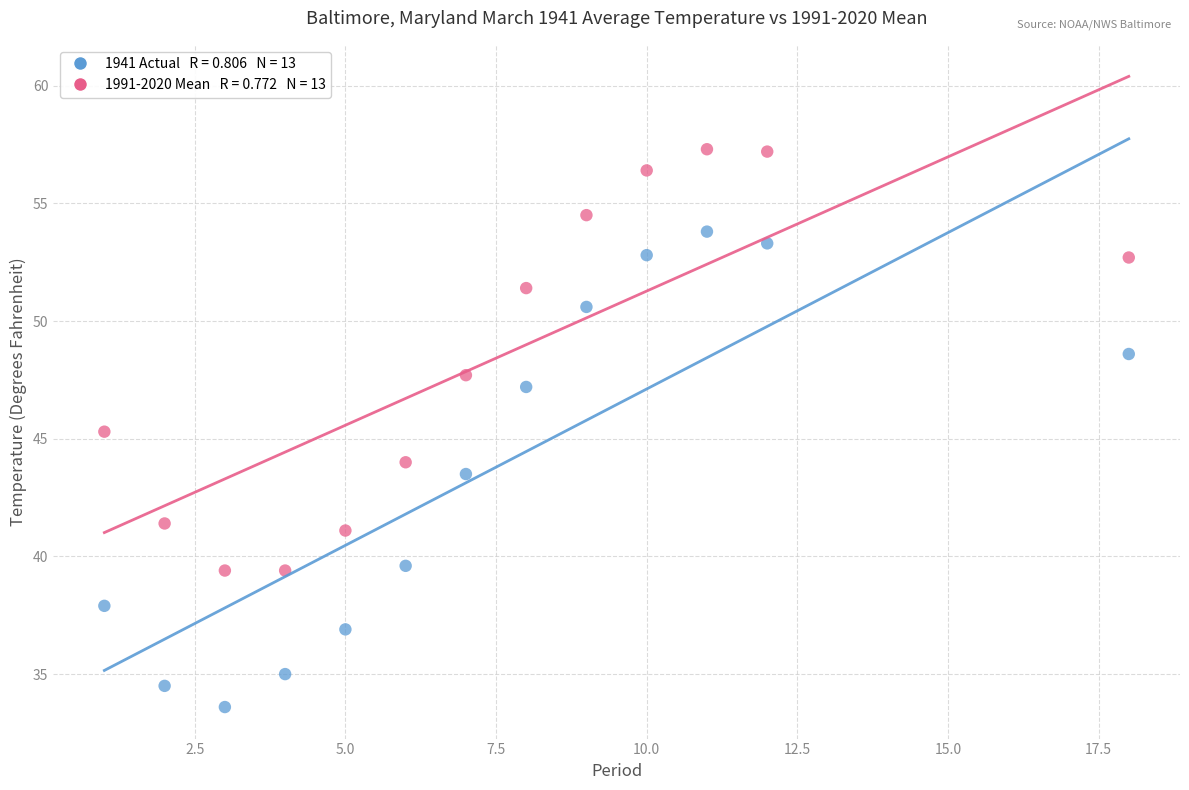

Across all data points, what is the range of Y values (max minus min)?

23.7